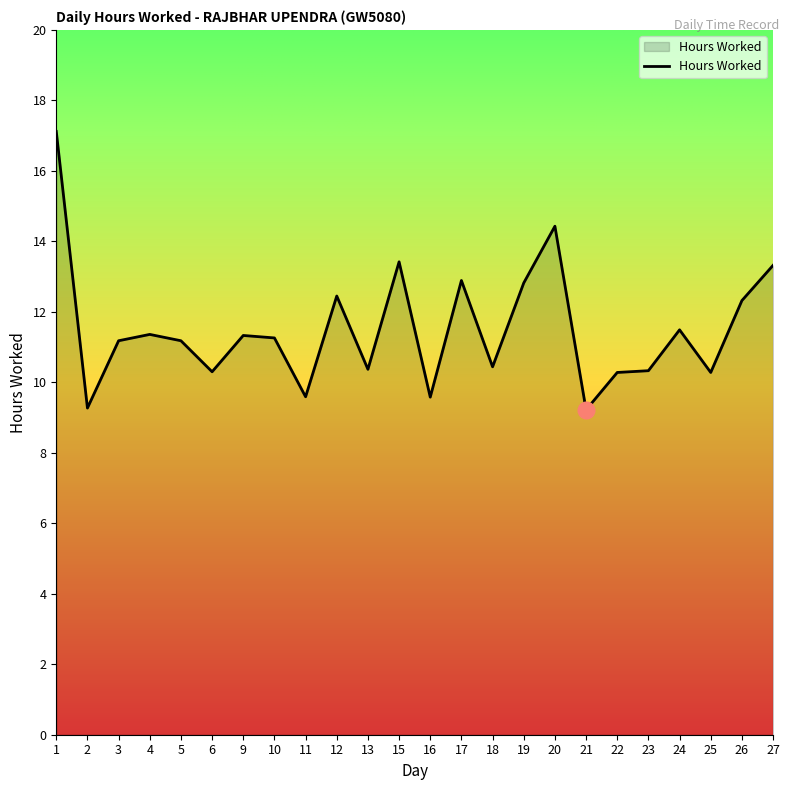

Where does the data first go above 11?

1